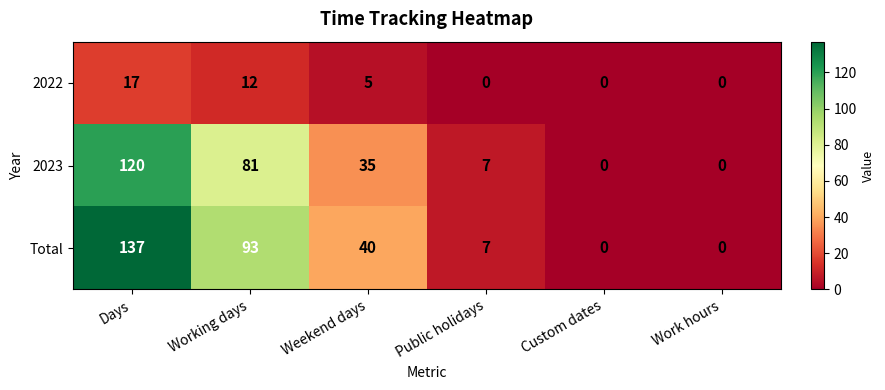

Is it true that 2023 equals 2 at Public holidays?

False